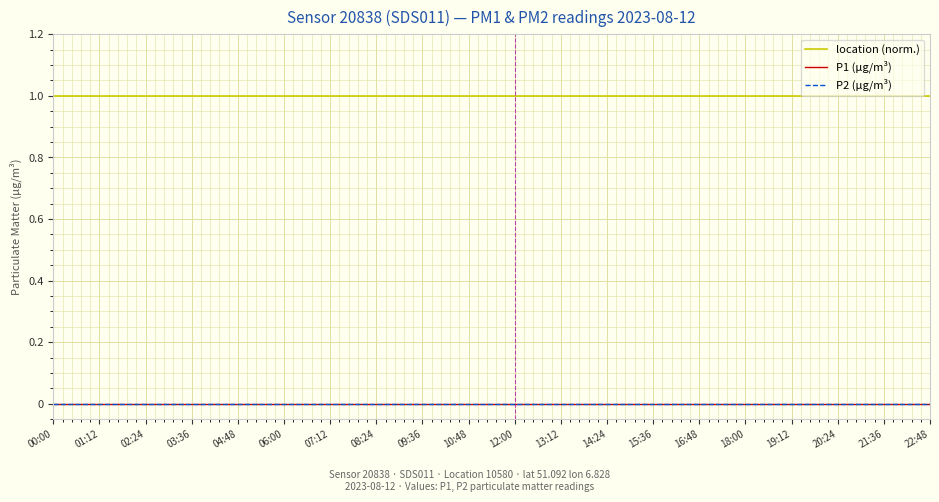

Does the chart display data point markers on the line(s)?

No